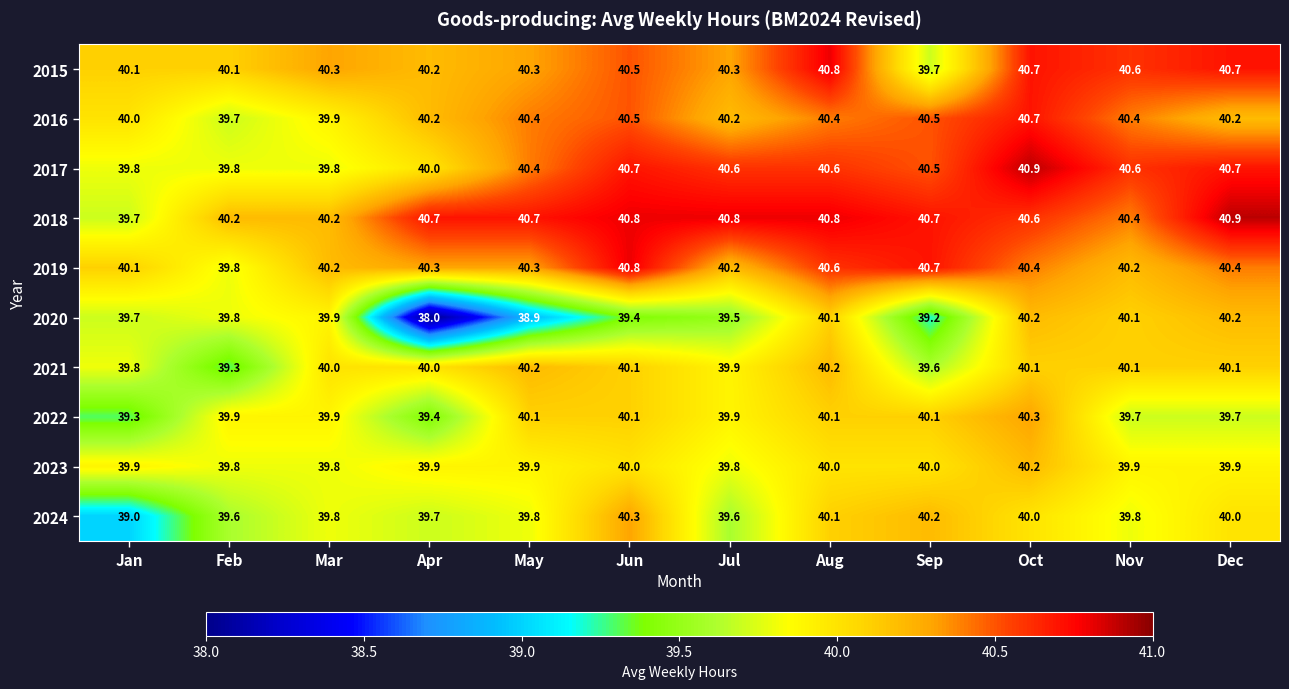

What is the difference between the highest and lowest values at Oct?

0.9